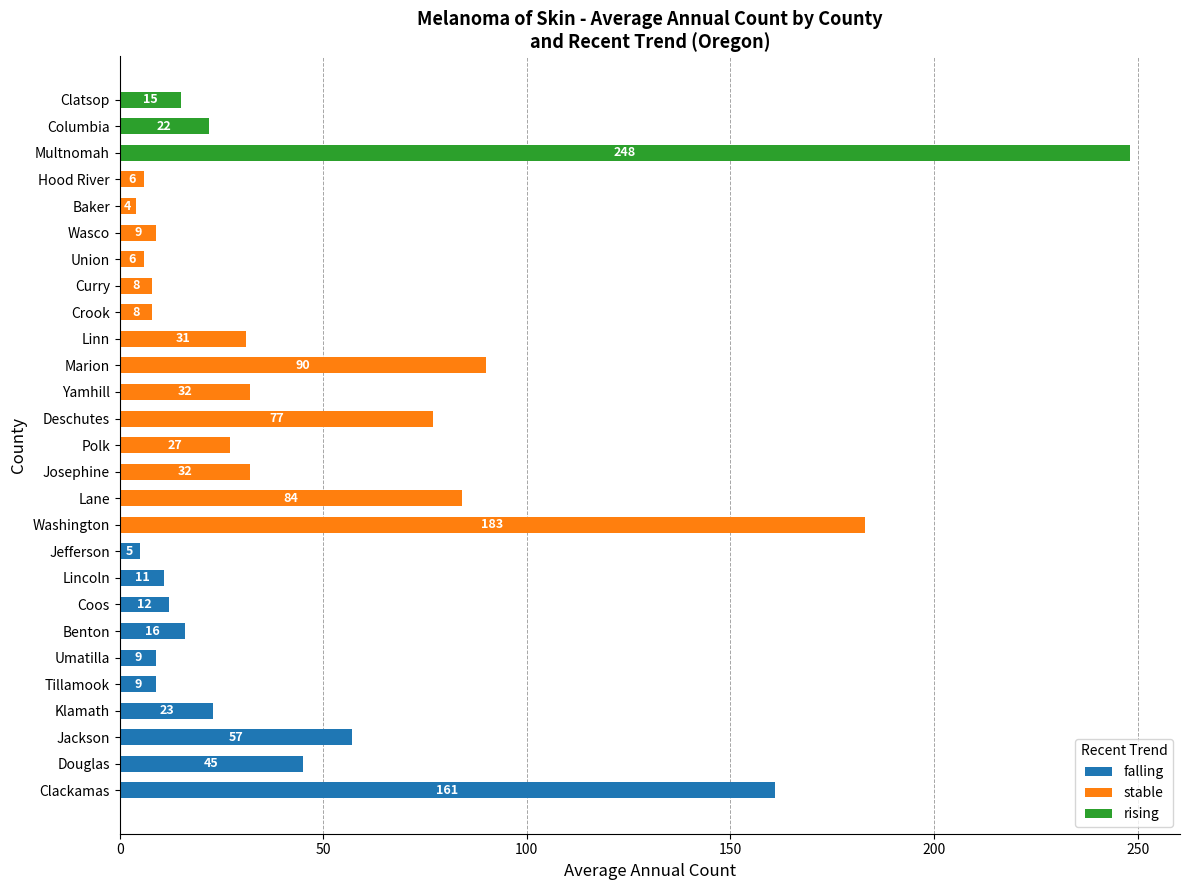

The value of falling at Crook is 0. True or false?

True